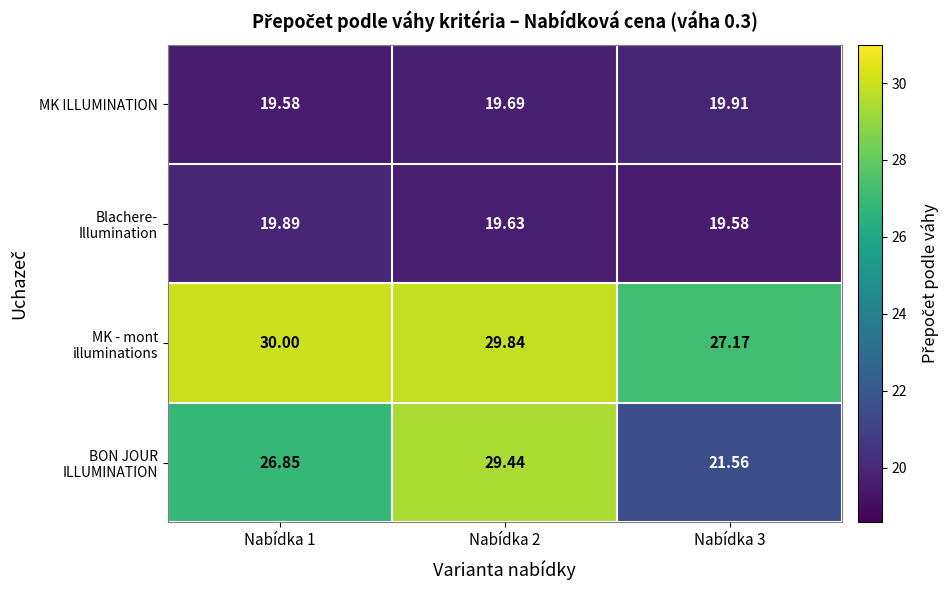

How many categories are shown in the chart?

3